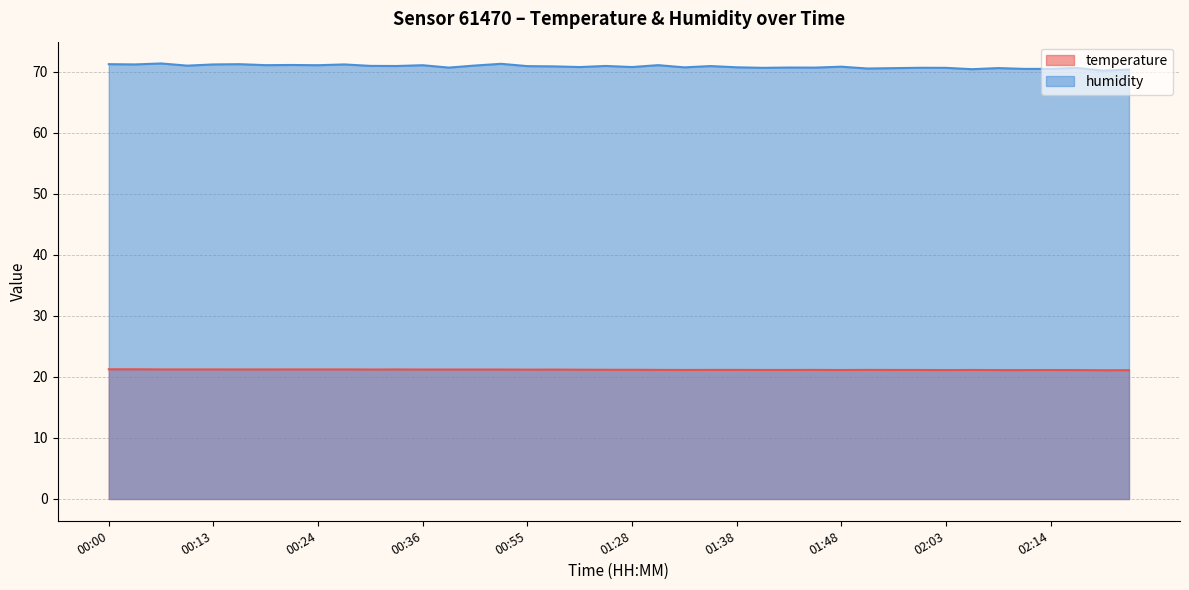

List the series in order of their overall mean, lowest first.

temperature, humidity